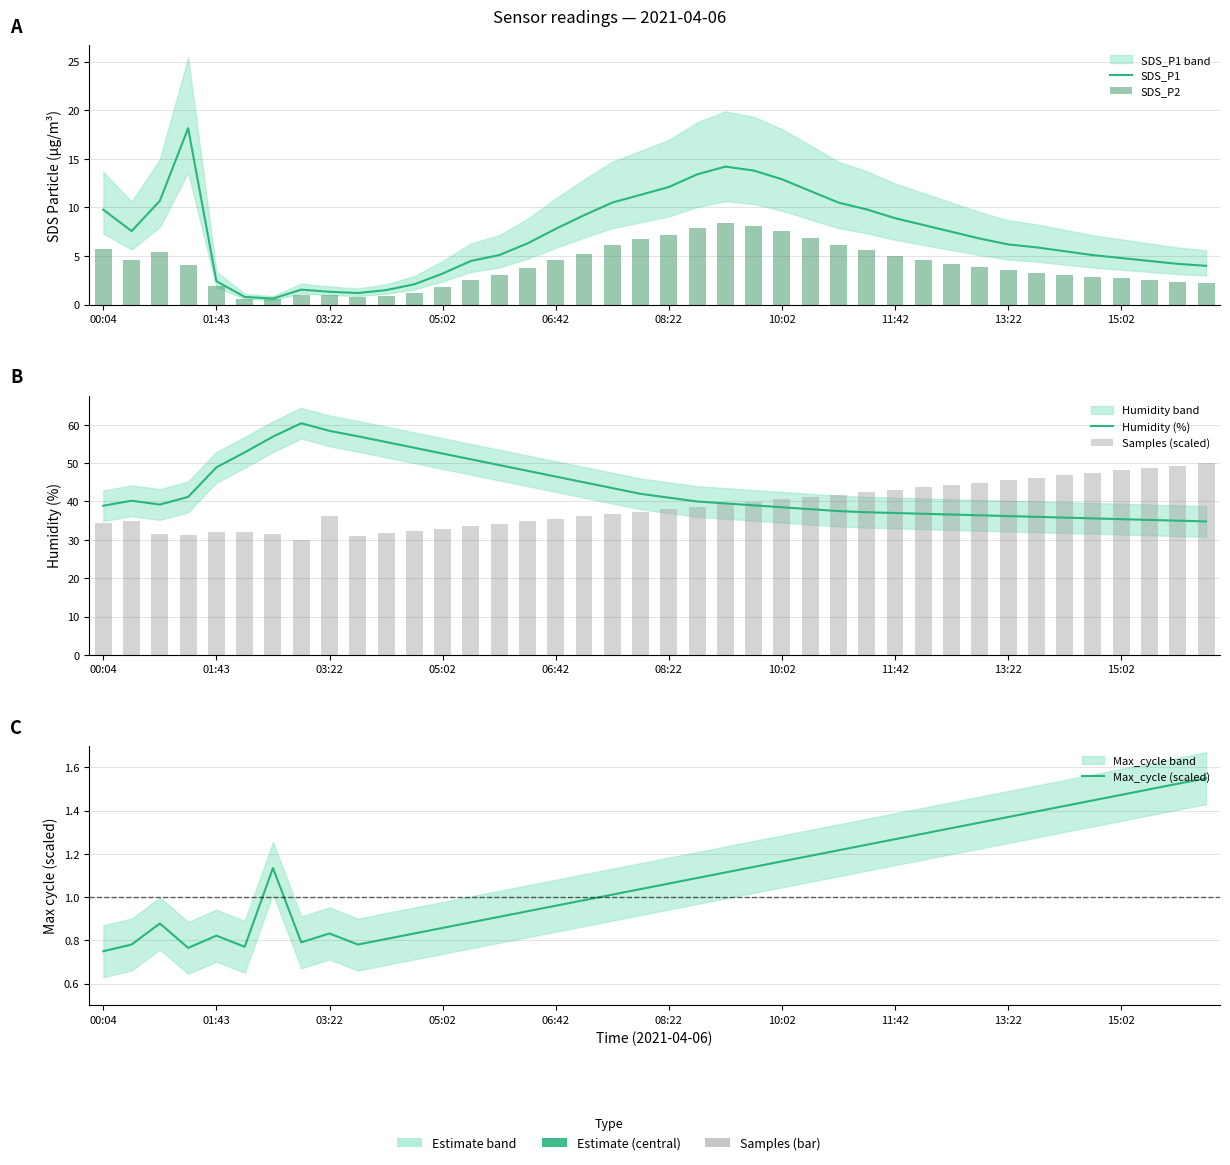

What is the maximum value for SDS_P2?

8.4